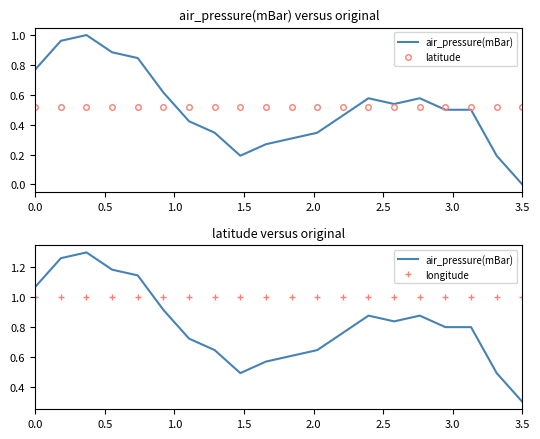

Is it true that latitude equals 0.8 at 13?

False